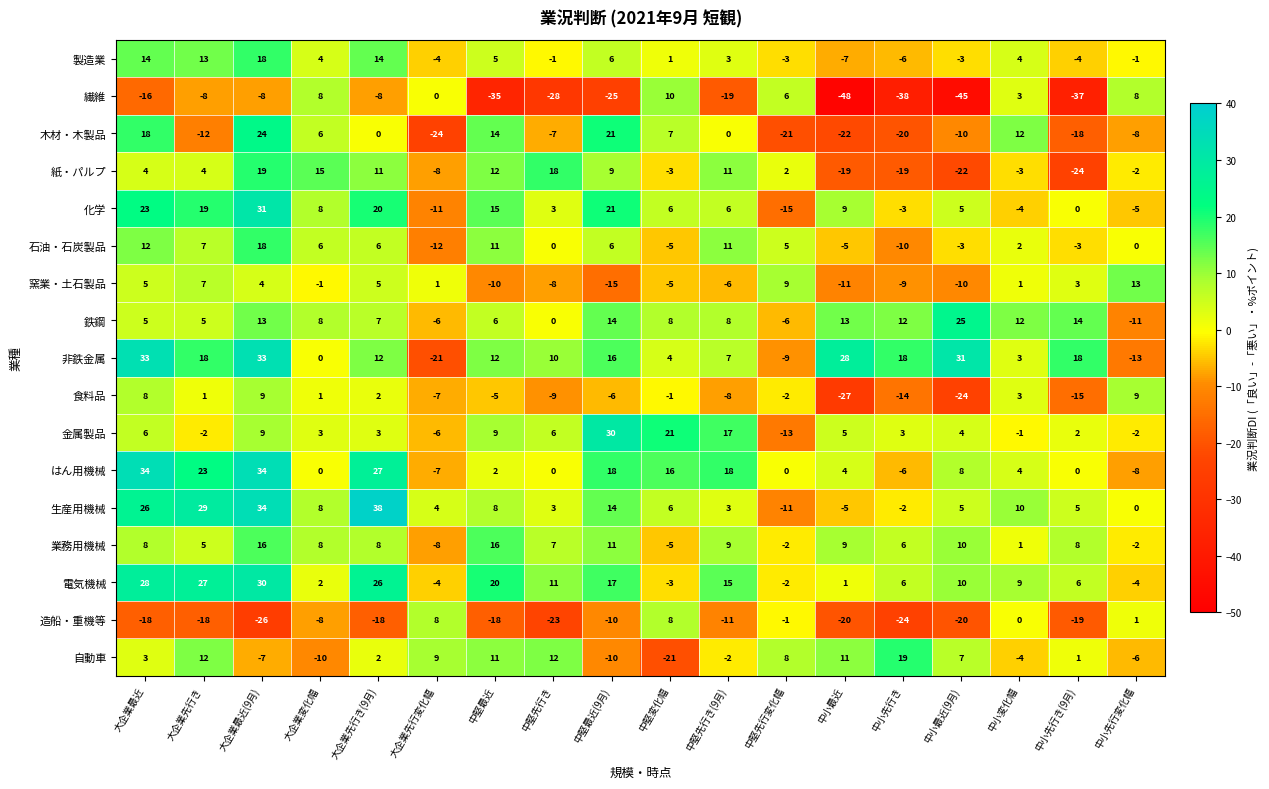

What is the difference between the highest and lowest values at 大企業先行き?

47